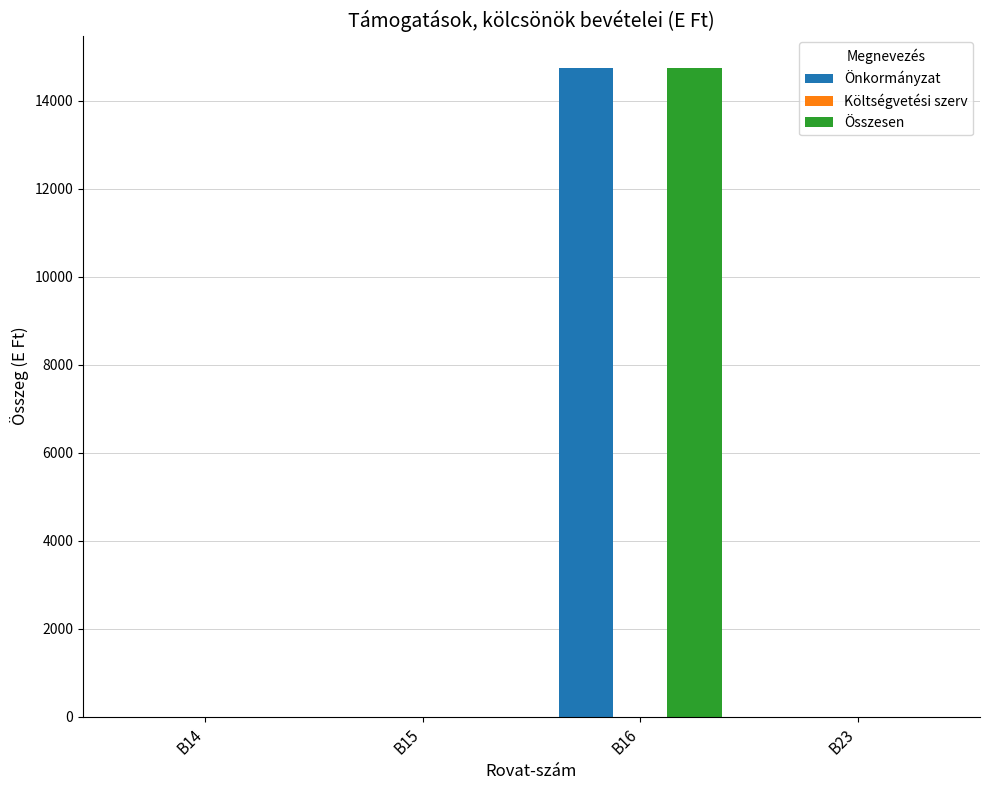

What is the sum of all Összesen values?

14742